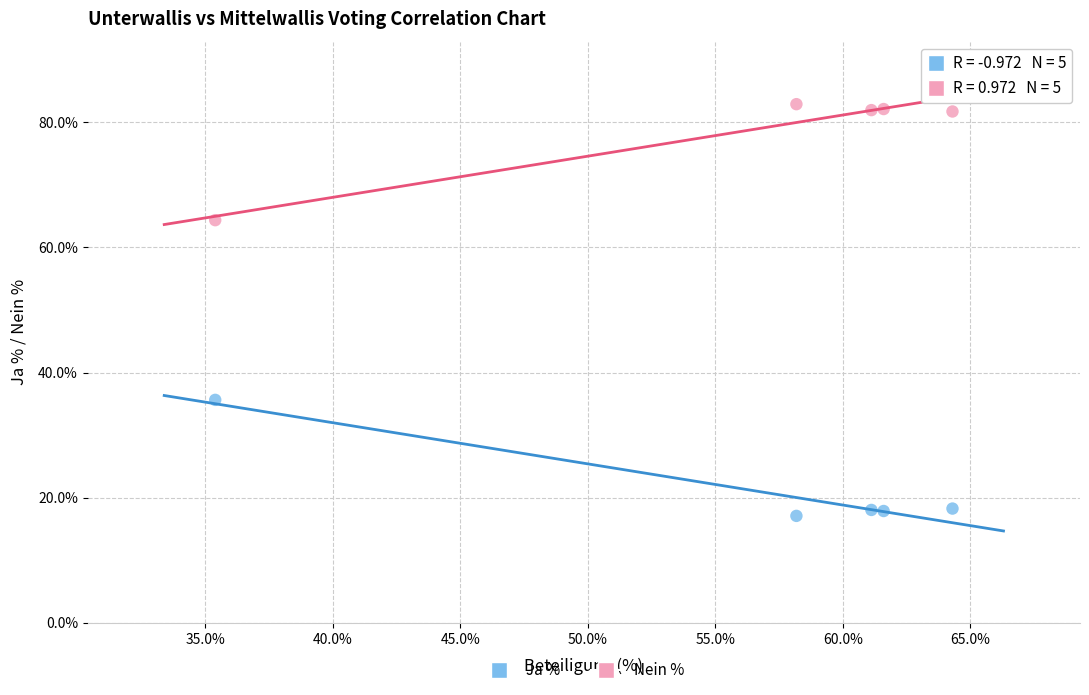

What are all the series names shown in the legend?

Ja %, Nein %